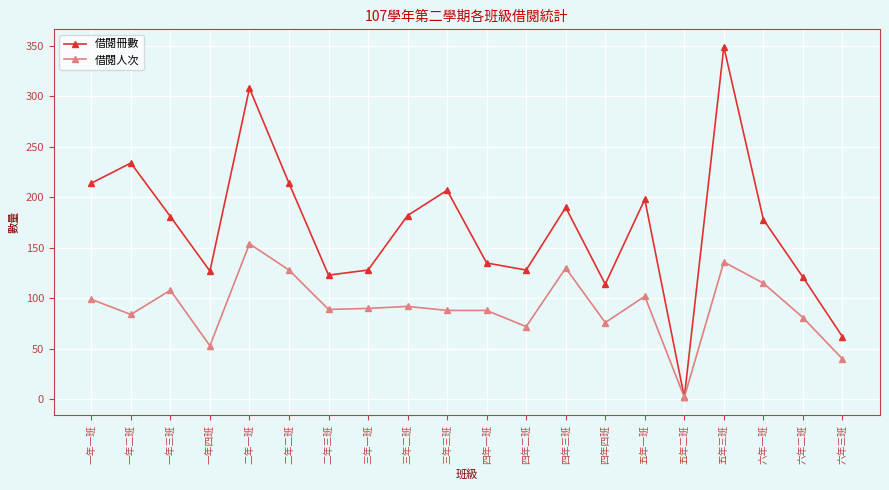

Which series has the largest total across all categories?

借閱冊數